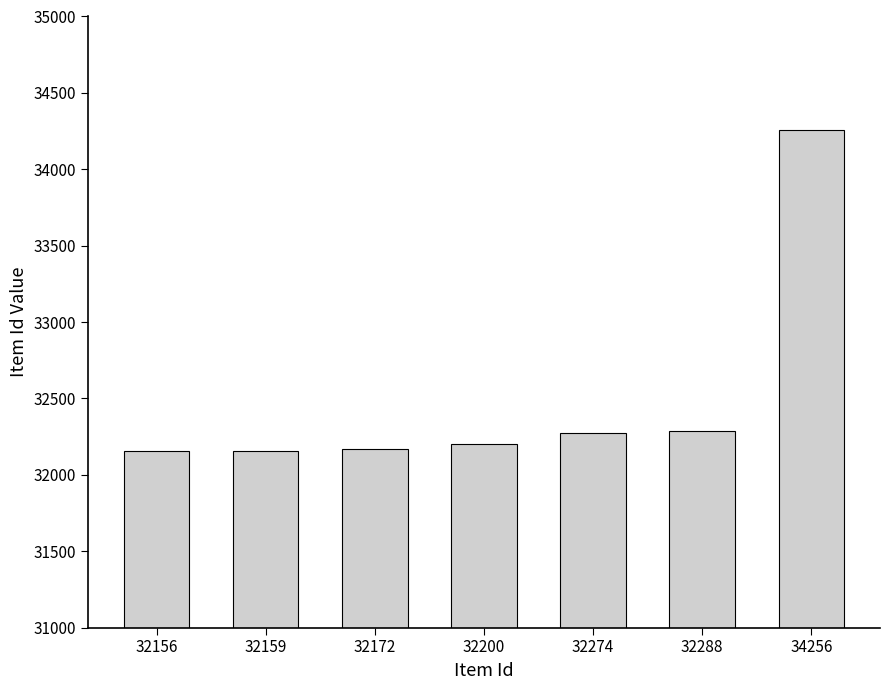

The chart shows a value of 11139 at 32288. True or false?

False